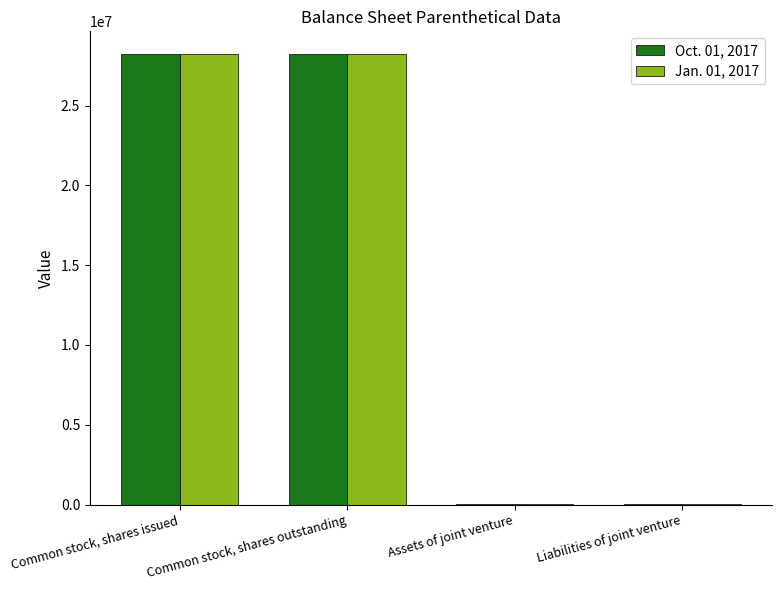

True or false: Jan. 01, 2017 has a value of 28211586 at Common stock, shares outstanding.

True